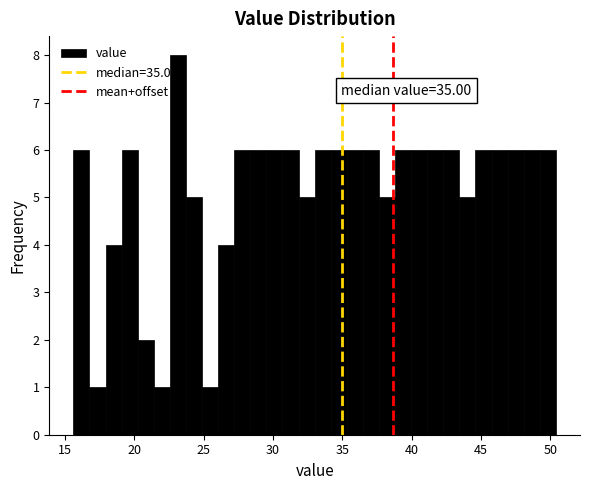

Read against the x-axis, roughly where is the centre of the tallest bar?

23.0